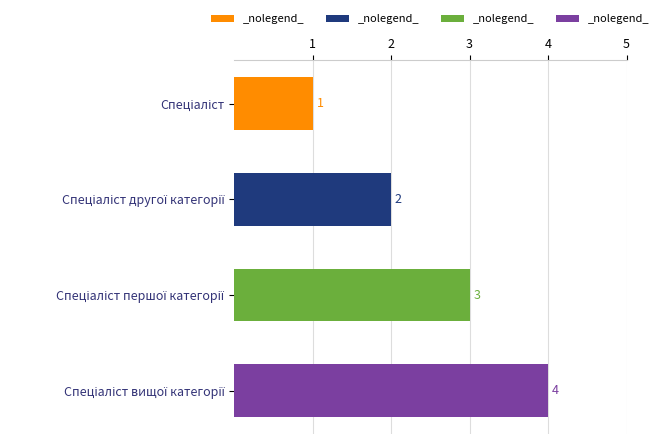

What is the value of the 1st bar from the top?

1